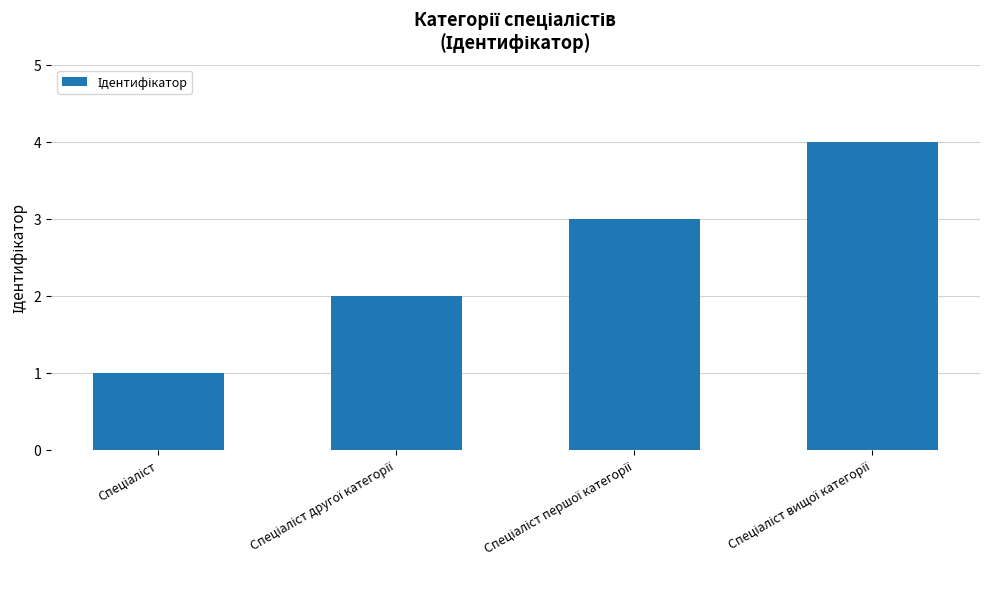

What is the maximum value shown in the chart?

4